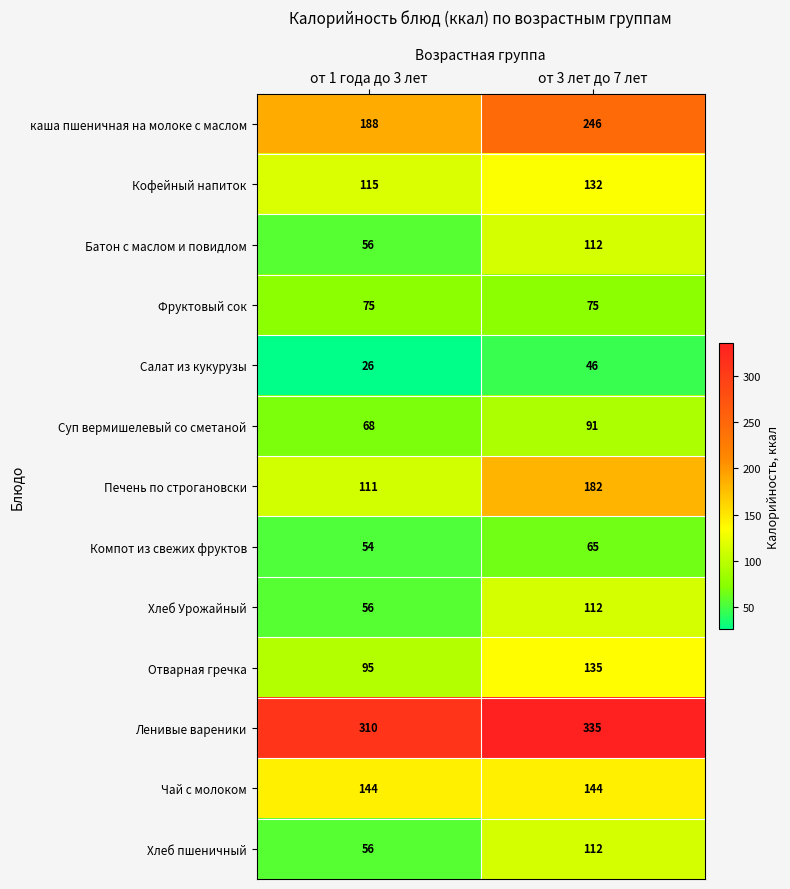

What is the minimum value shown in the chart?

26